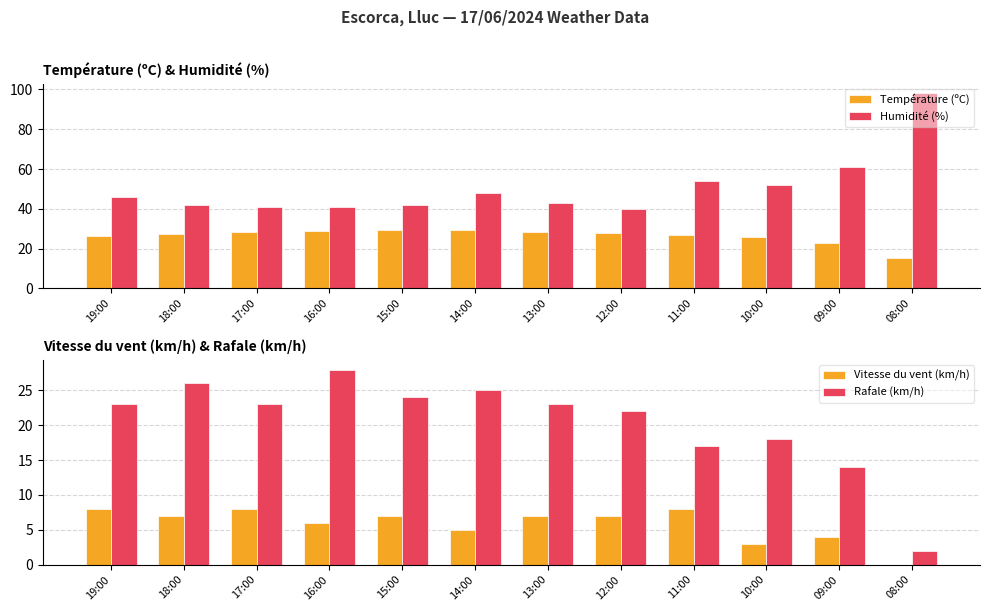

What is the total value across all series at 18:00?

102.2